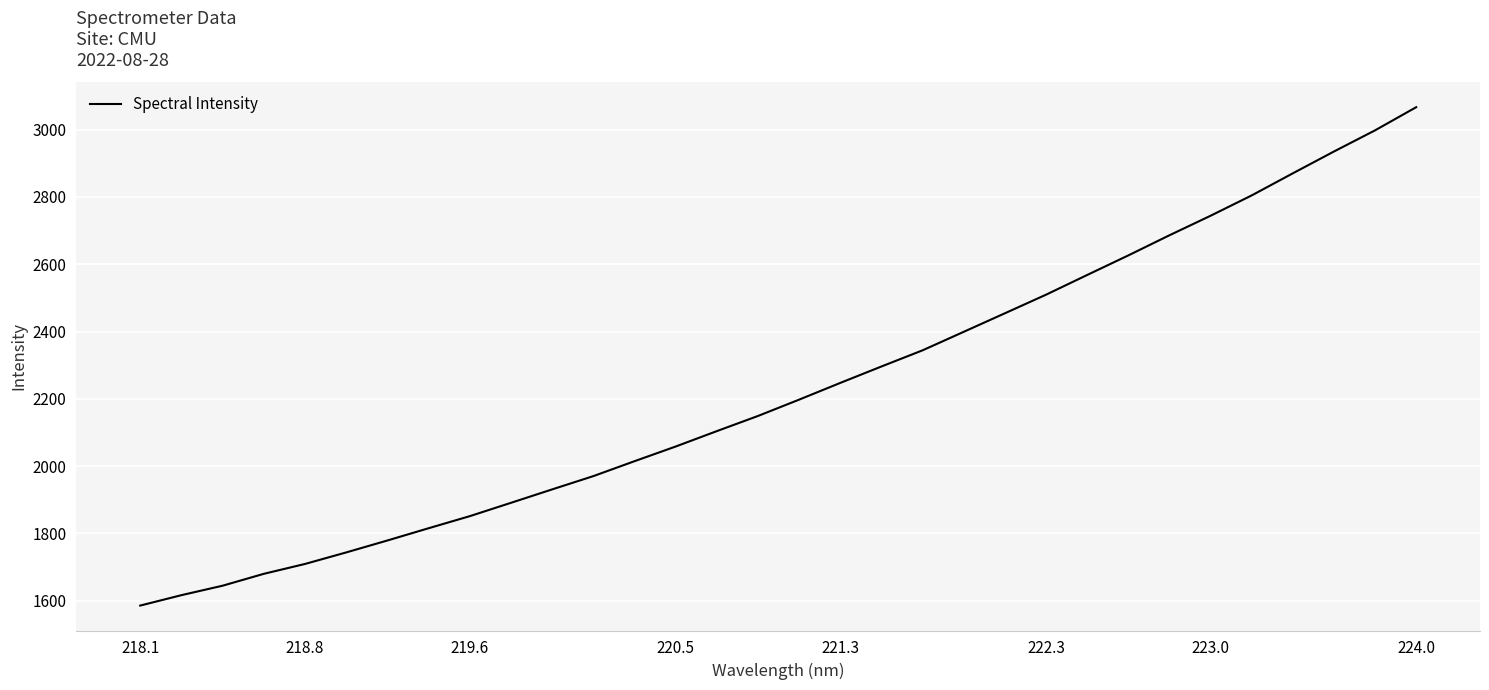

What is the smallest value displayed?

1585.2